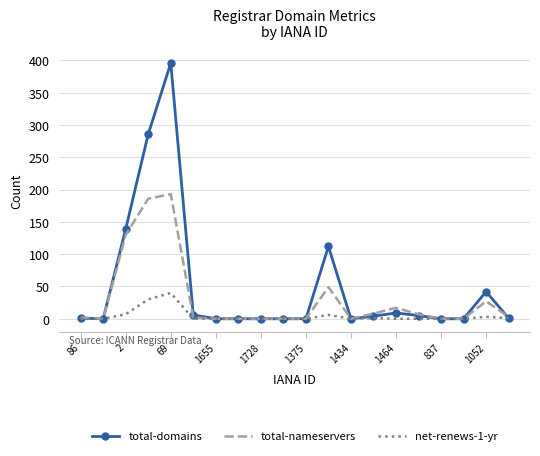

True or false: net-renews-1-yr has more than 0 points higher than both neighbors.

True